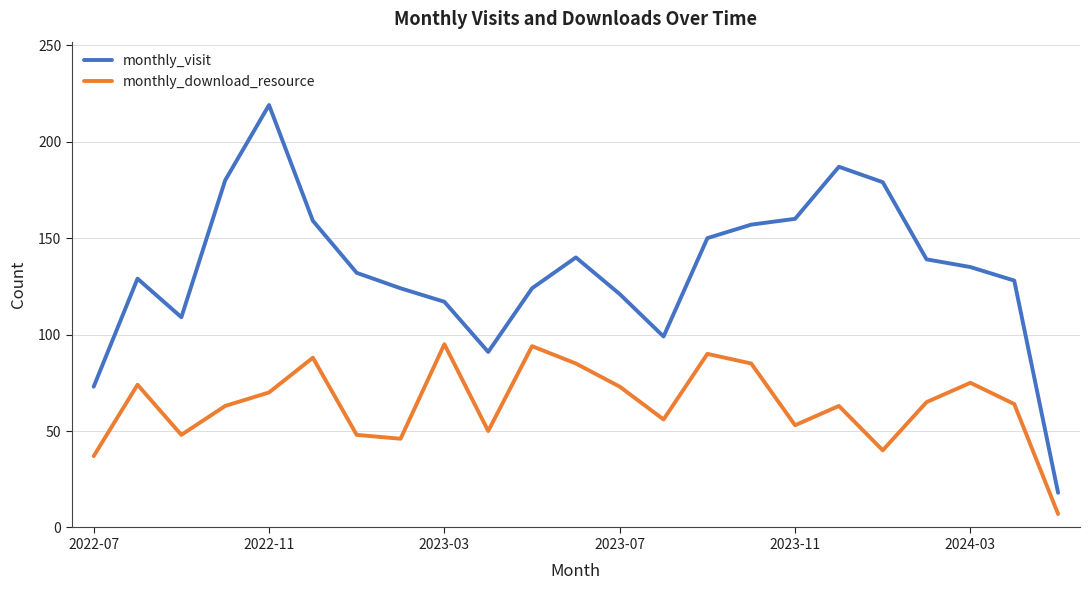

In monthly_visit, how many points are higher than both neighbors (excluding endpoints)?

4